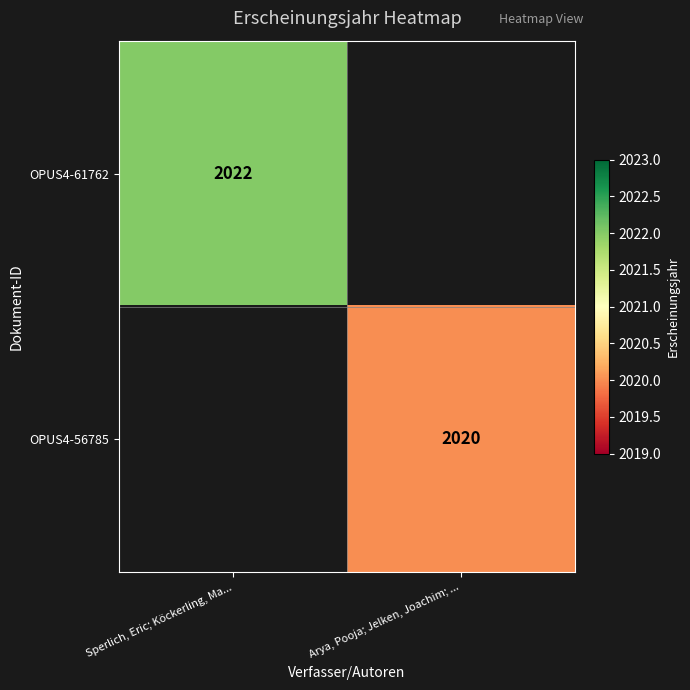

The OPUS4-61762 series shows 1406 at Sperlich, Eric; Köckerling, Ma.... True or false?

False